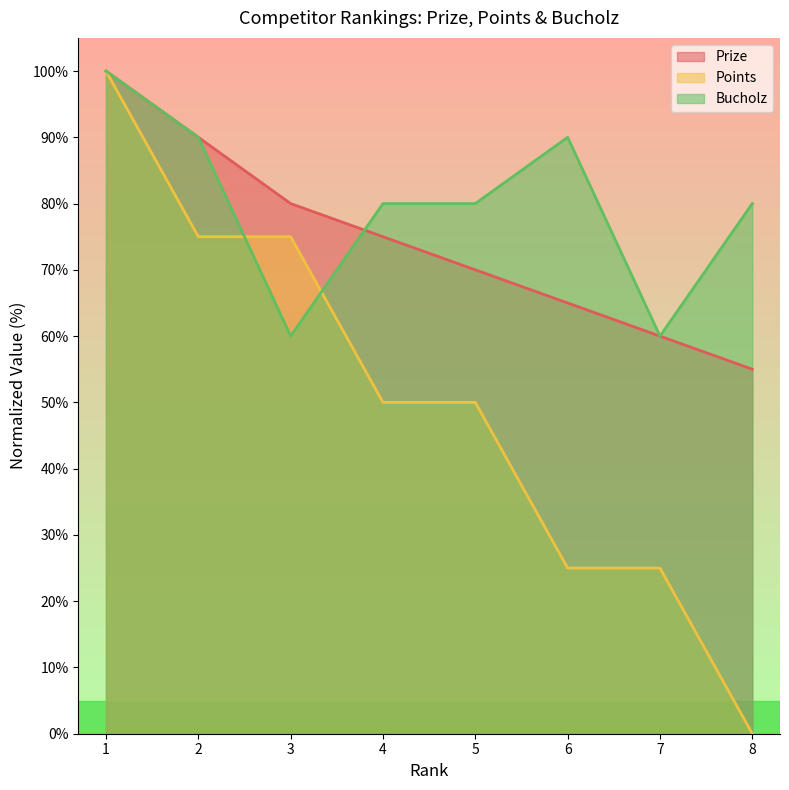

Where is Bucholz nearest to the value 80?

4